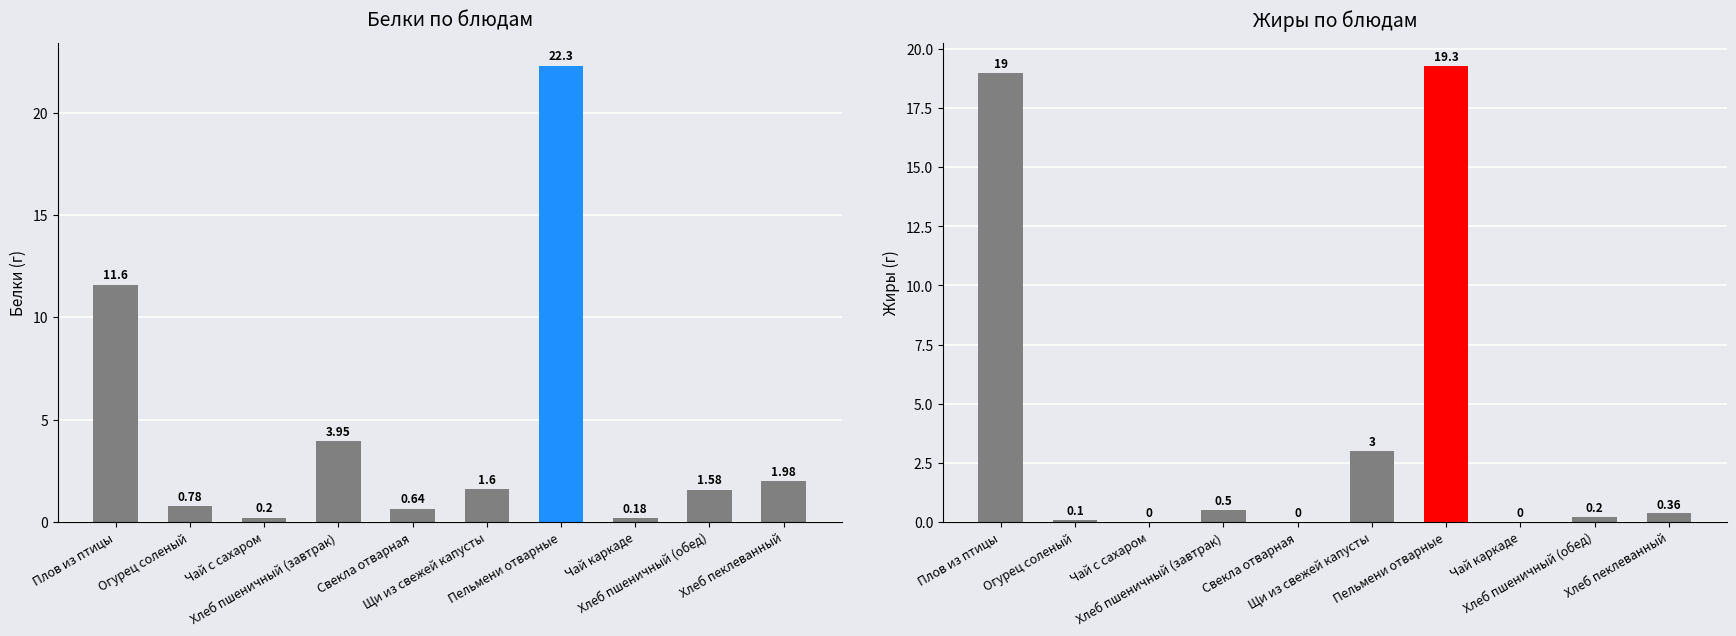

Between Пельмени отварные and Чай каркаде, which series saw the biggest shift?

Белки